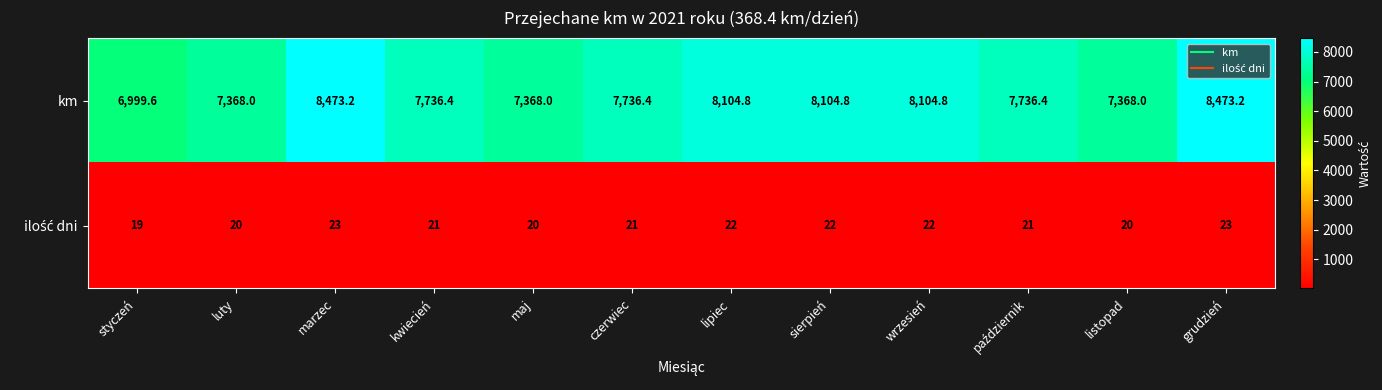

What is the difference between the maximum and minimum values in the km series?

1473.6